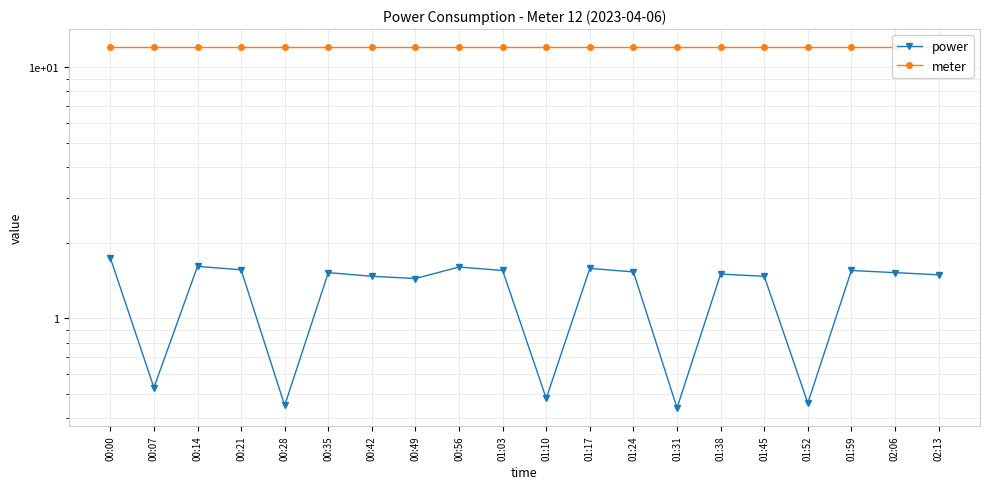

True or false: meter has more than 0 points higher than both neighbors.

False